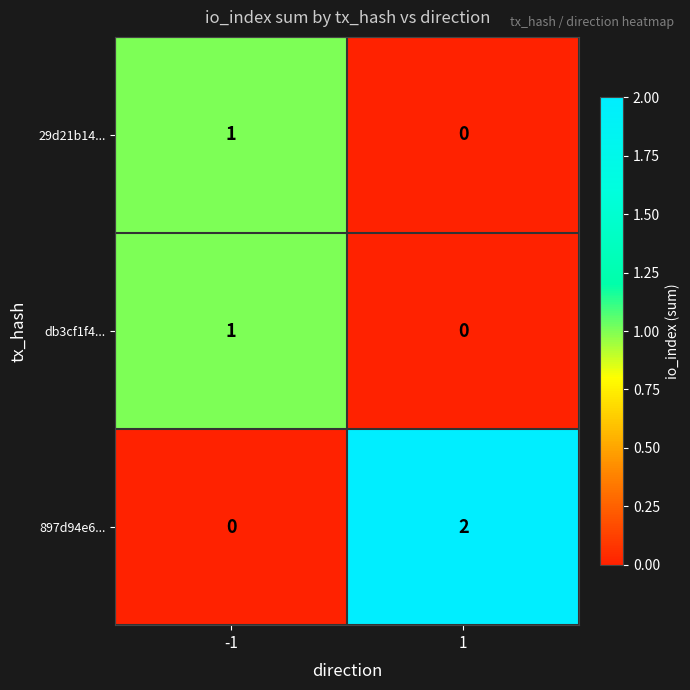

Is the value of db3cf1f4... at -1 greater than the value of 897d94e6... at 1?

No